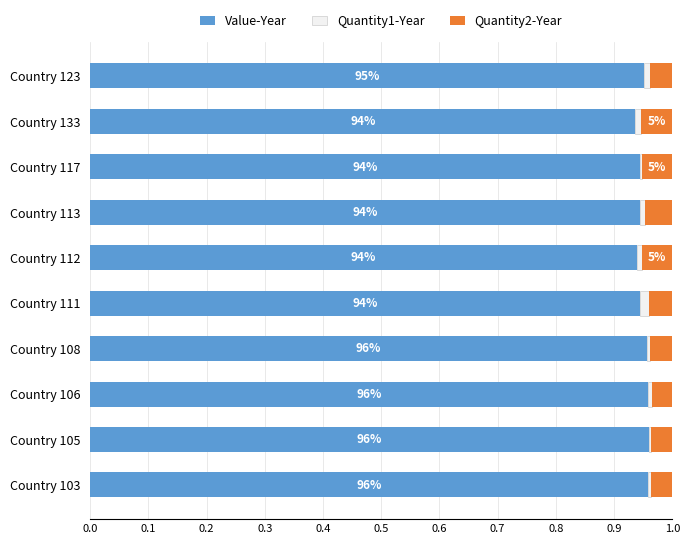

The value of Value-Year at Country 106 is 0.5. True or false?

False